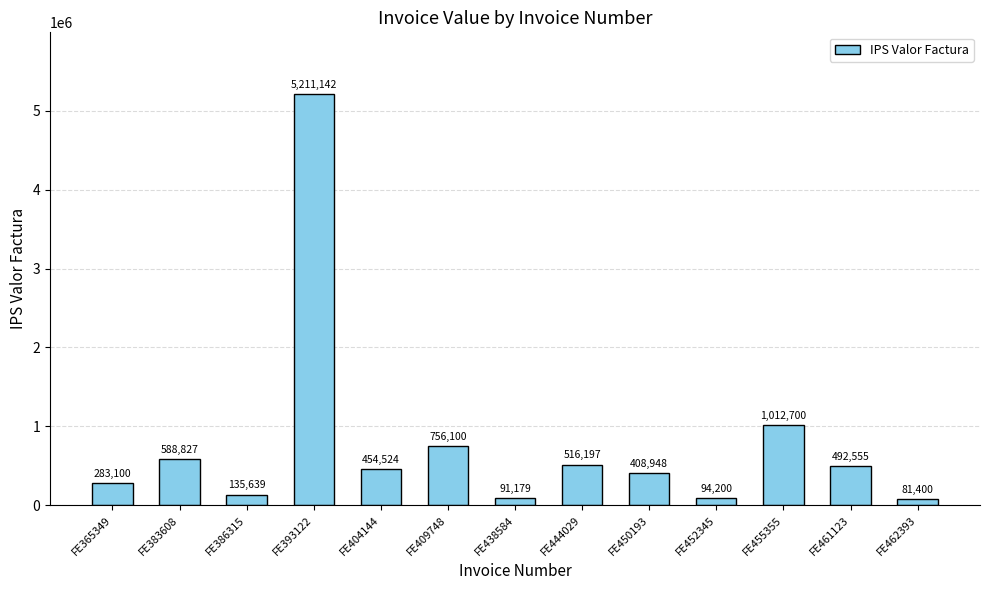

How many bars are there in total?

13